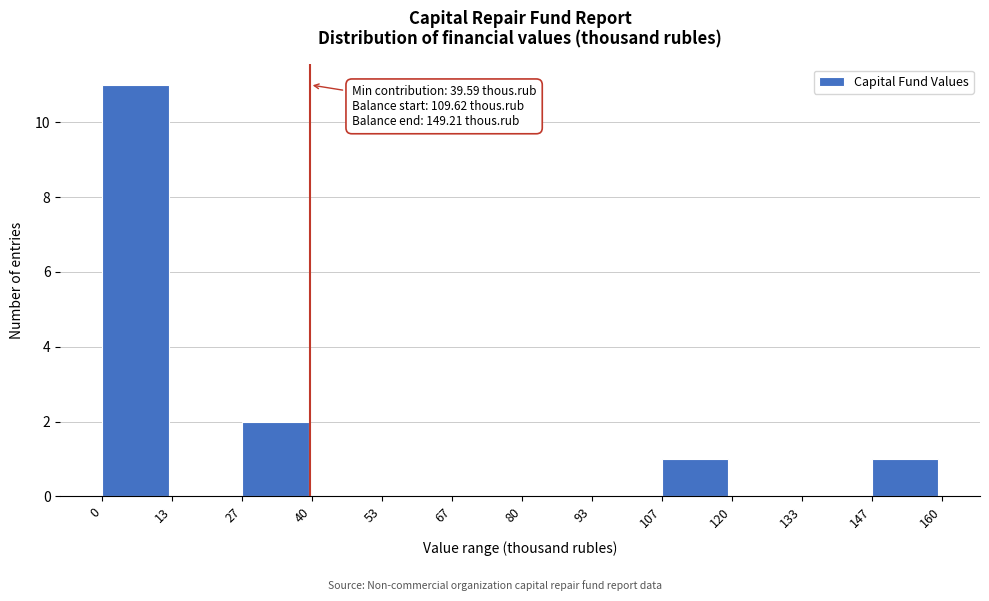

Over which range of the x-axis is the bar tallest?

0 to 13